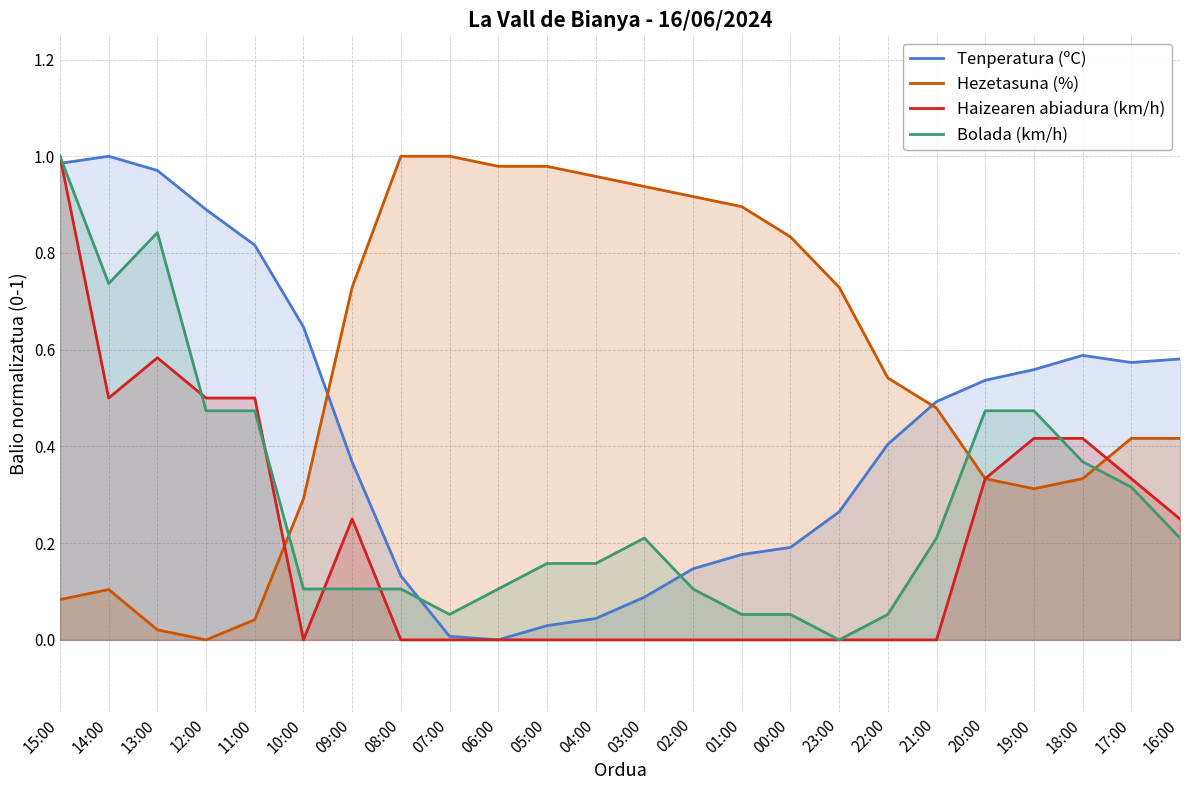

Does the chart display data point markers on the line(s)?

No